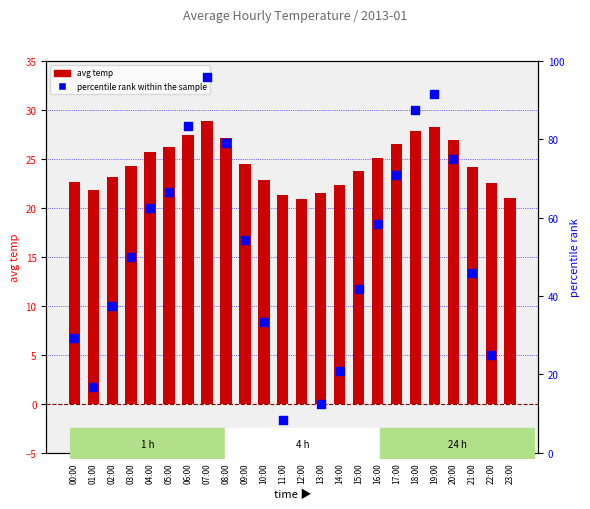

Which series has the largest total across all categories?

percentile rank within the sample